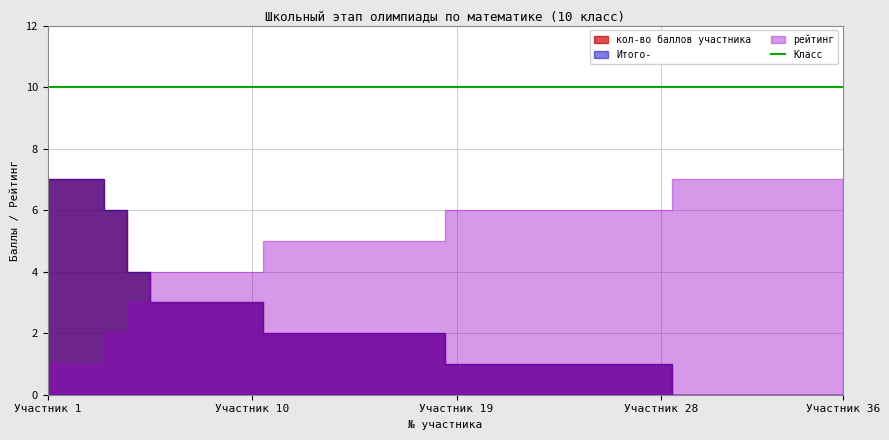

Which label corresponds to the smallest value in the chart?

29